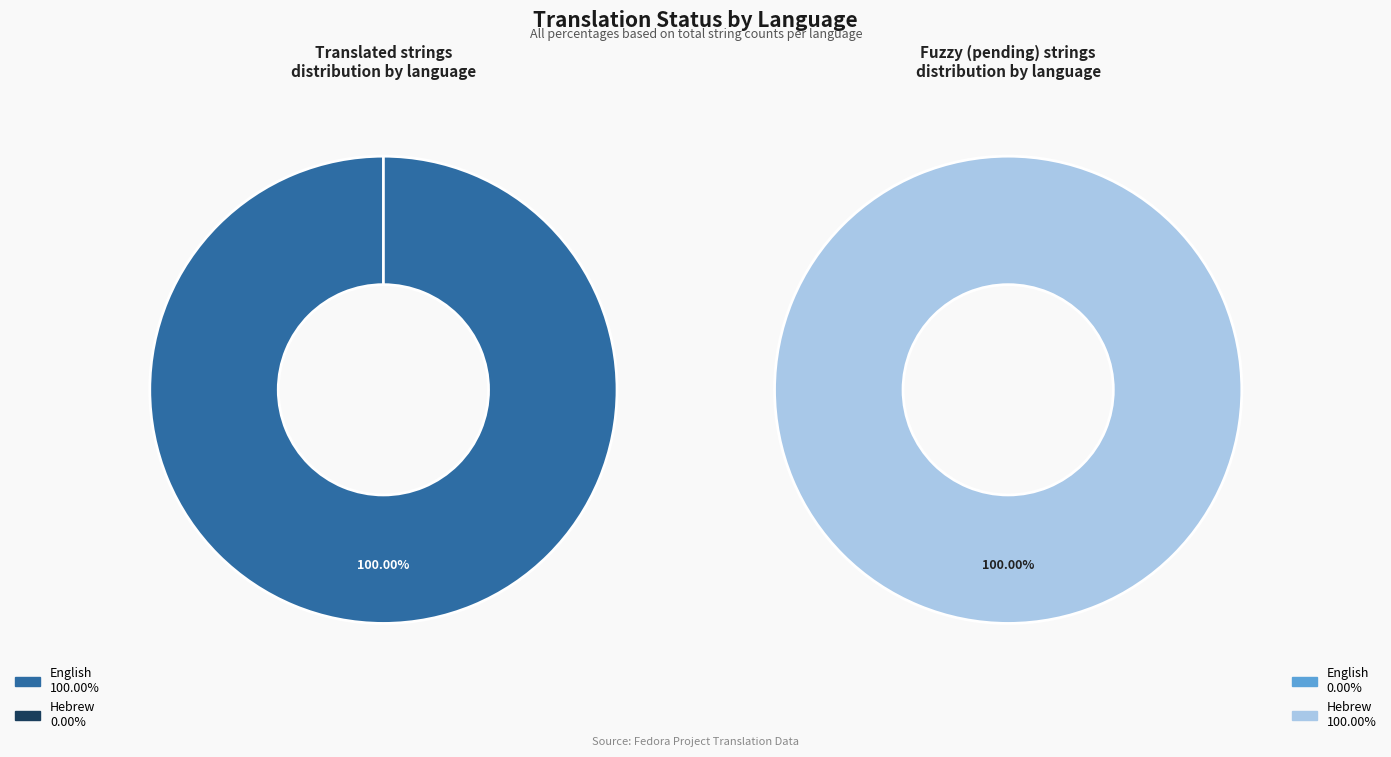

What is the total percentage of Hebrew and English?

100.0%